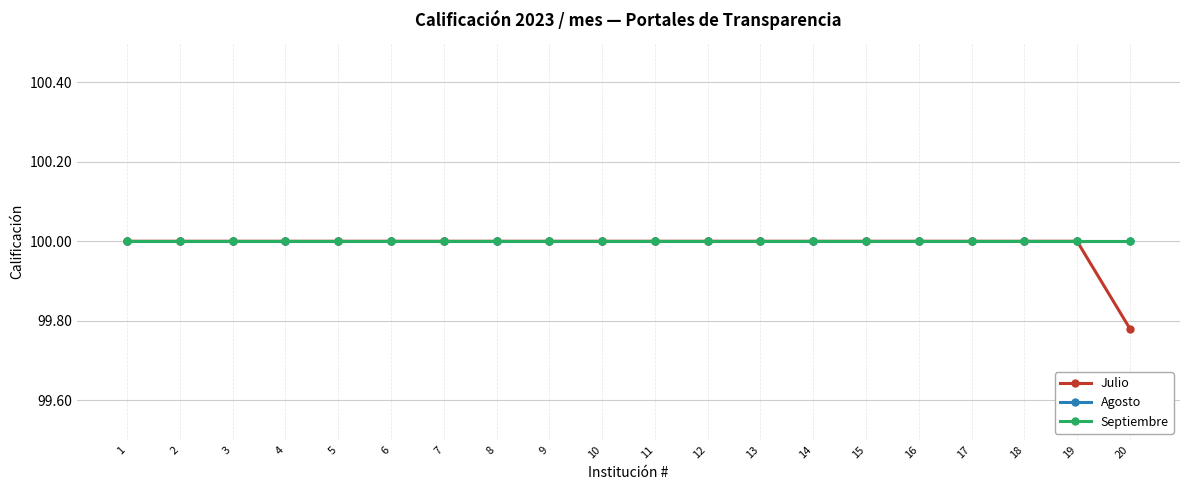

Does the chart have visible grid lines?

Yes